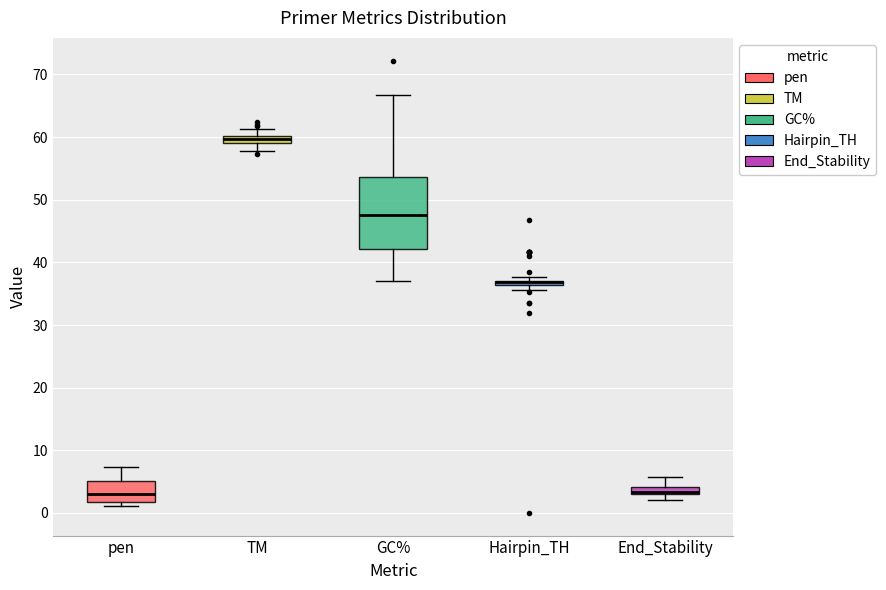

Which box is the tallest, from its lower edge to its upper edge?

GC%